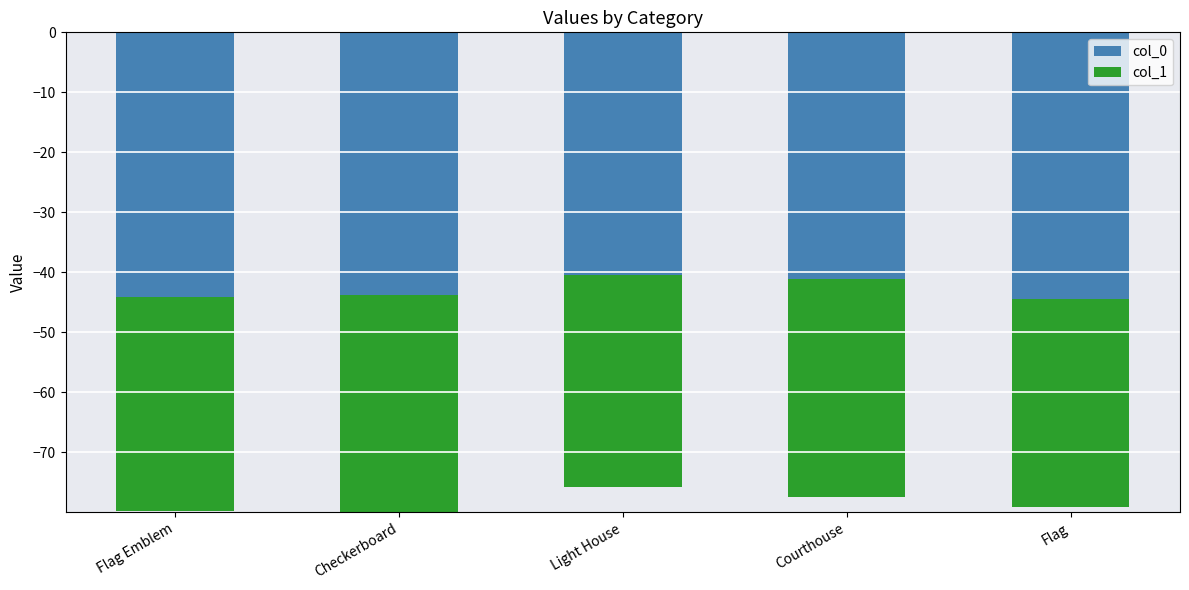

Which series has the largest range (max minus min)?

col_0